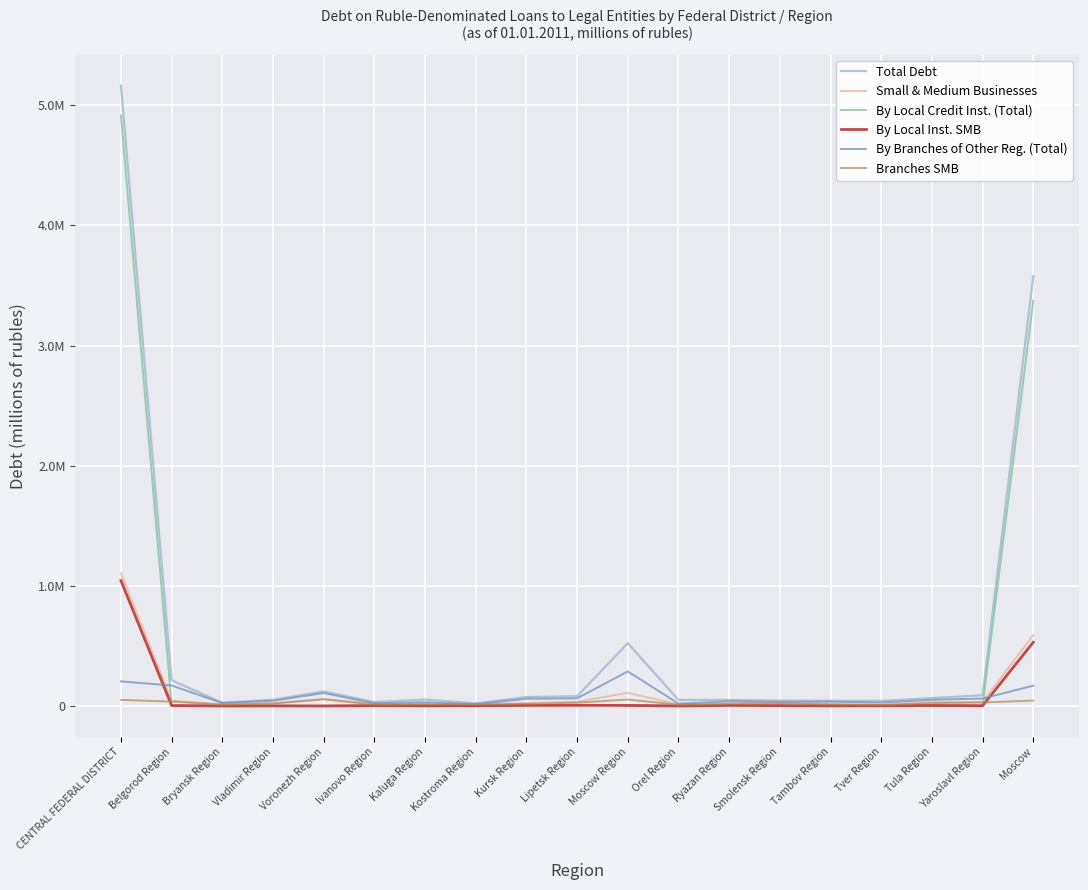

What is the value of the By Local Inst. SMB point at the 11th from the left?

4373